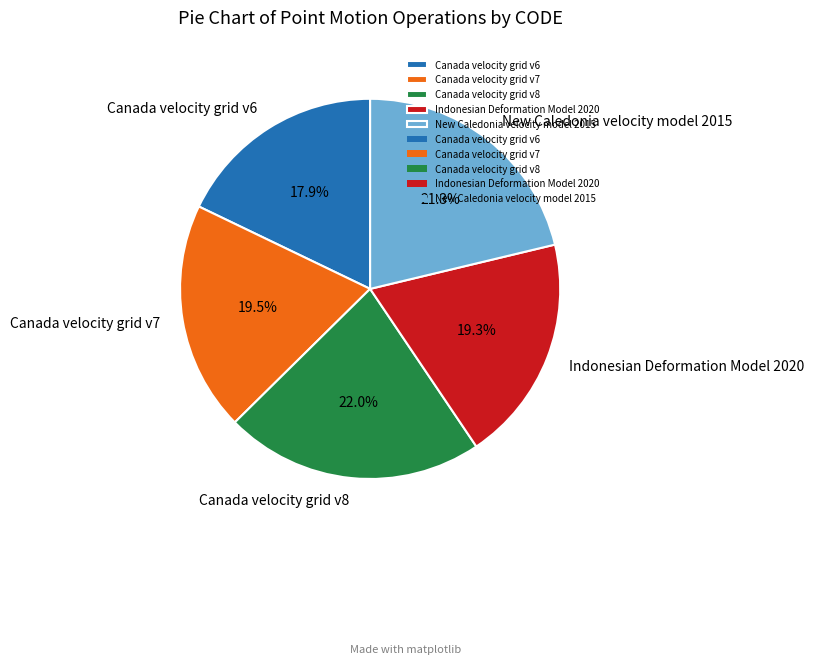

Is the sum of Indonesian Deformation Model 2020 and New Caledonia velocity model 2015 greater than half?

No